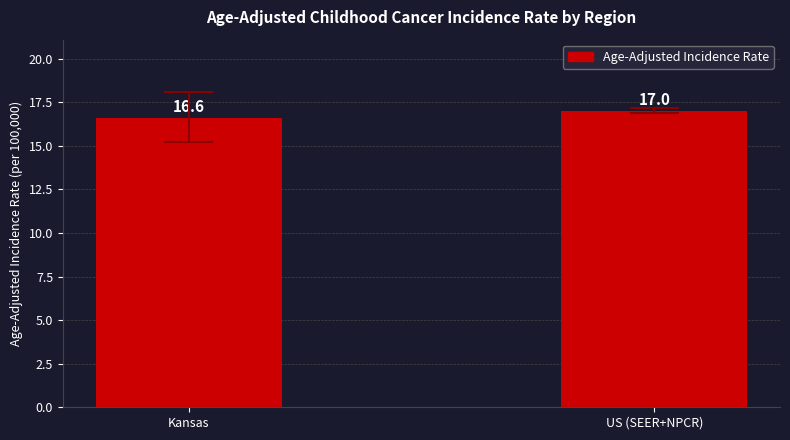

What is the label of the 1st bar from the left?

Kansas